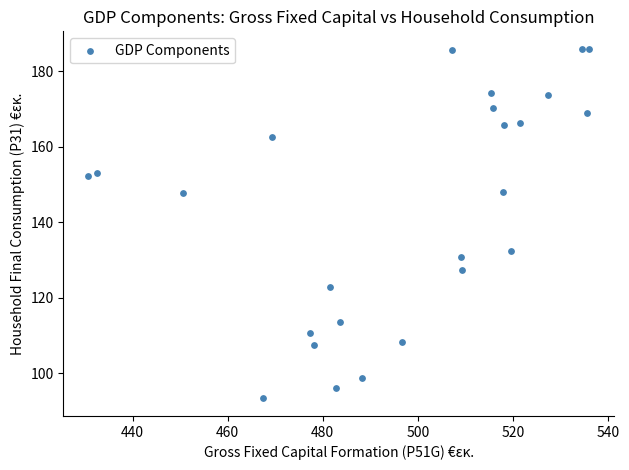

What Y value in the scatter plot is closest to 139?

132.2